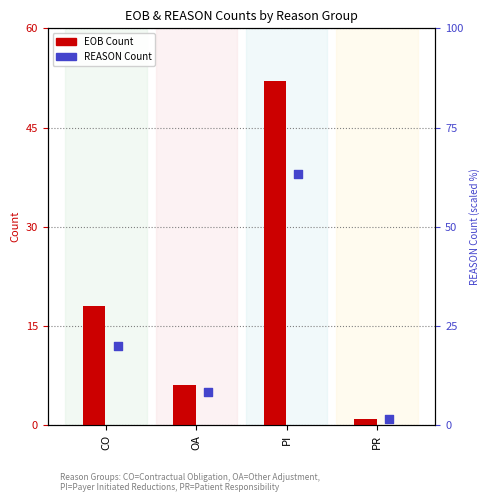

Which series has the largest Y range (max minus min)?

EOB Count